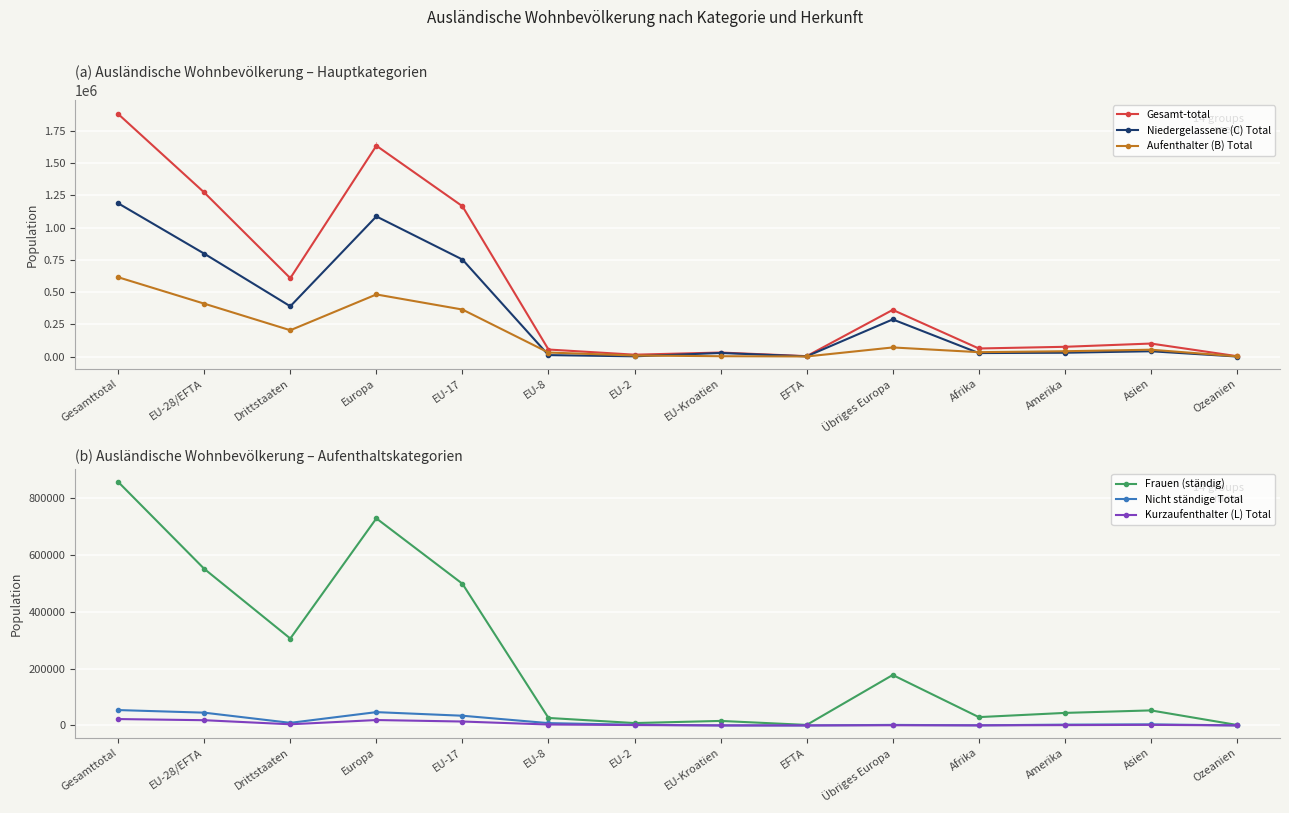

At which category does Niedergelassene (C) Total reach its first local peak?

Europa